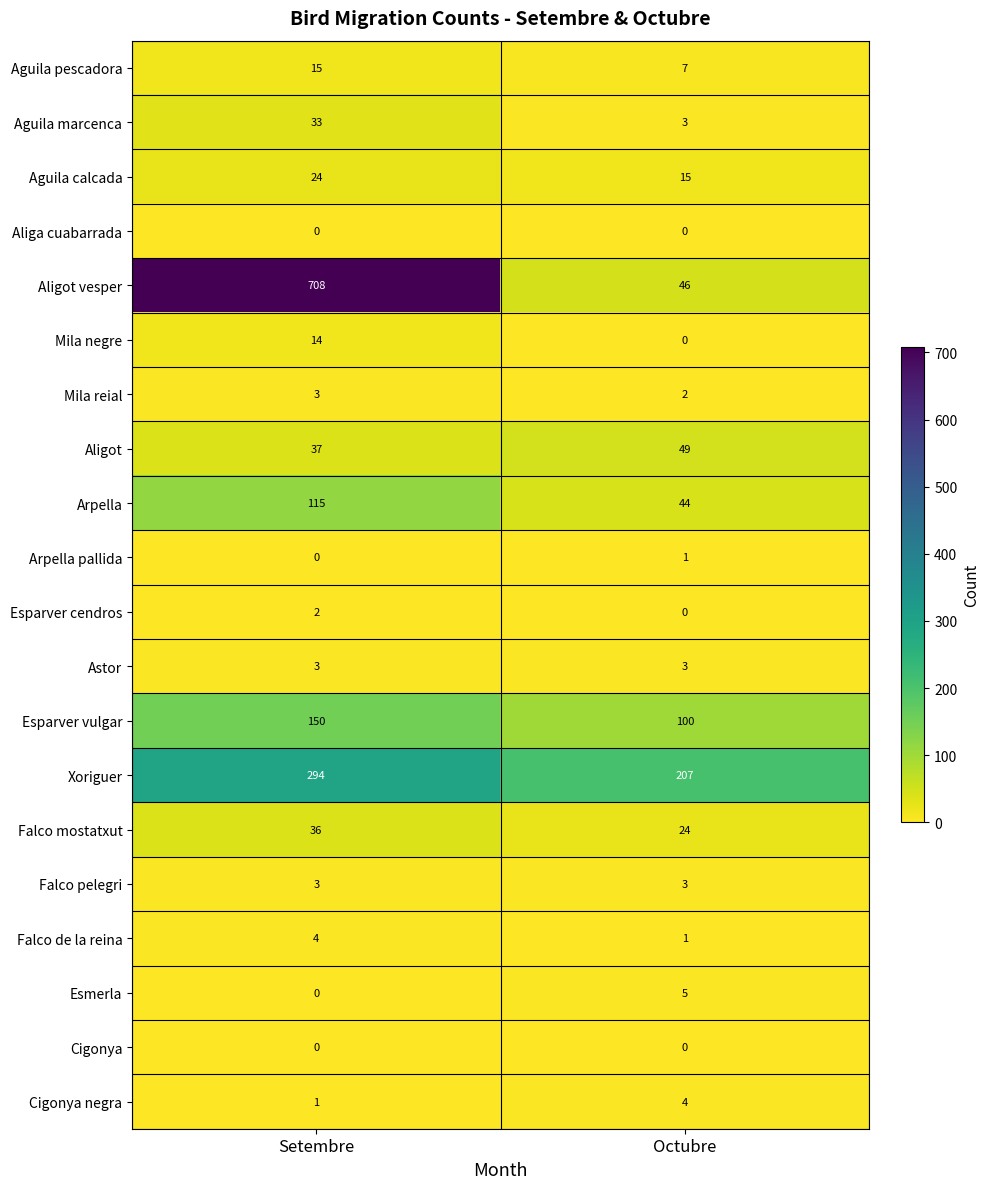

True or false: Cigonya negra has a value of 0 at Setembre.

False